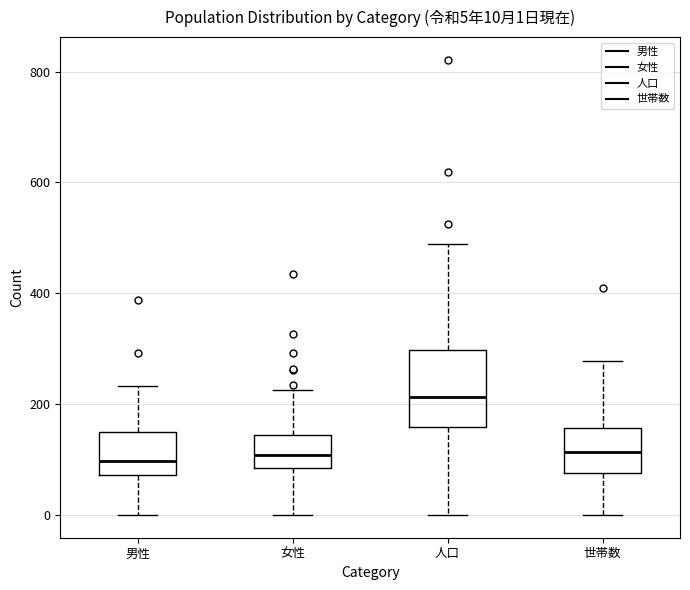

Which box is the tallest, from its lower edge to its upper edge?

人口